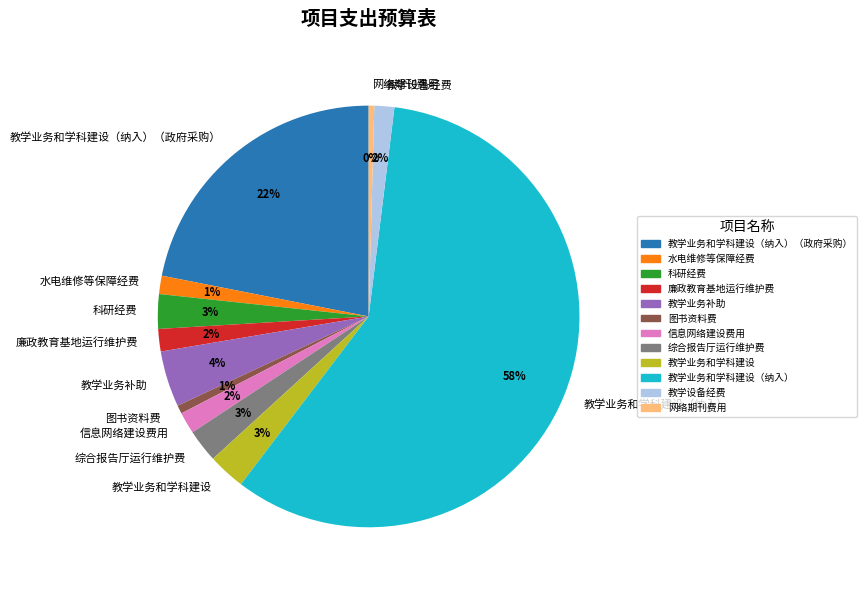

What percentage is the 教学业务和学科建设（纳入）（政府采购） slice, to the nearest percent?

22%